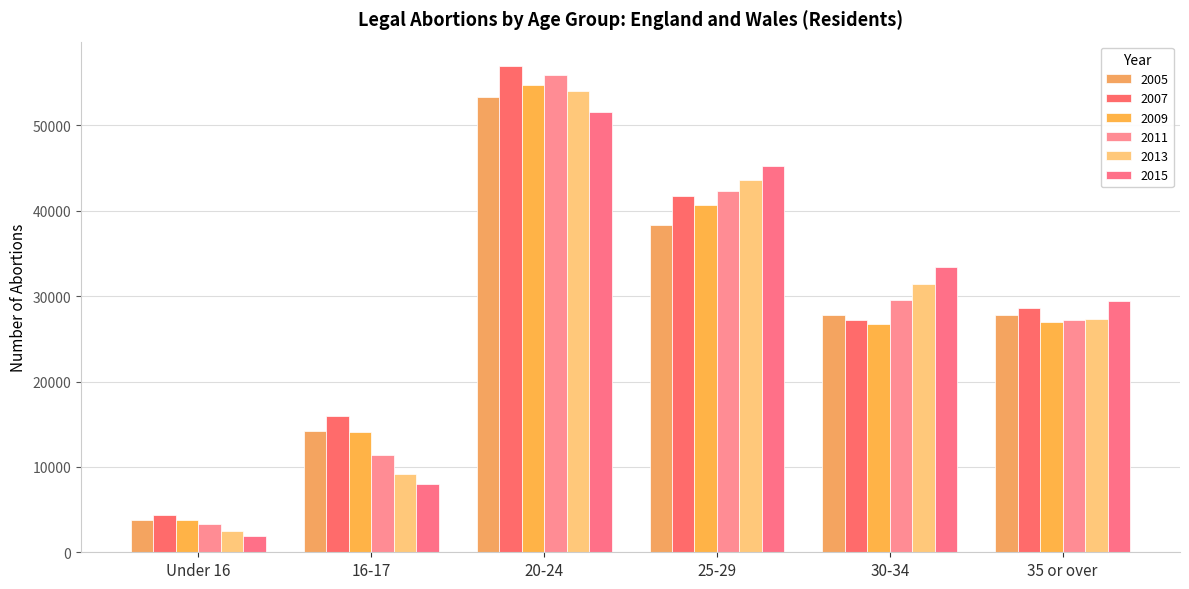

Which series has the widest spread of values?

2011